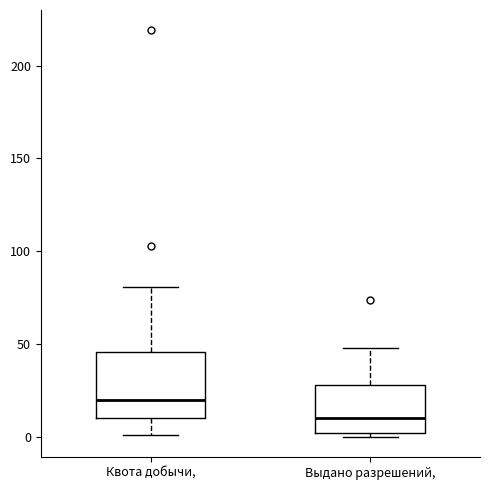

Reading left to right, read every box against the y-axis: the position of its median line, the range the box covers, and the ends of its whiskers. The values are not printed on the chart, so give them approximately, as read against the axis.

Квота добычи,: median 20, box 10 to 45, whiskers 0 to 80
Выдано разрешений,: median 10, box 0 to 30, whiskers 0 (just below the box's lower edge) to 50